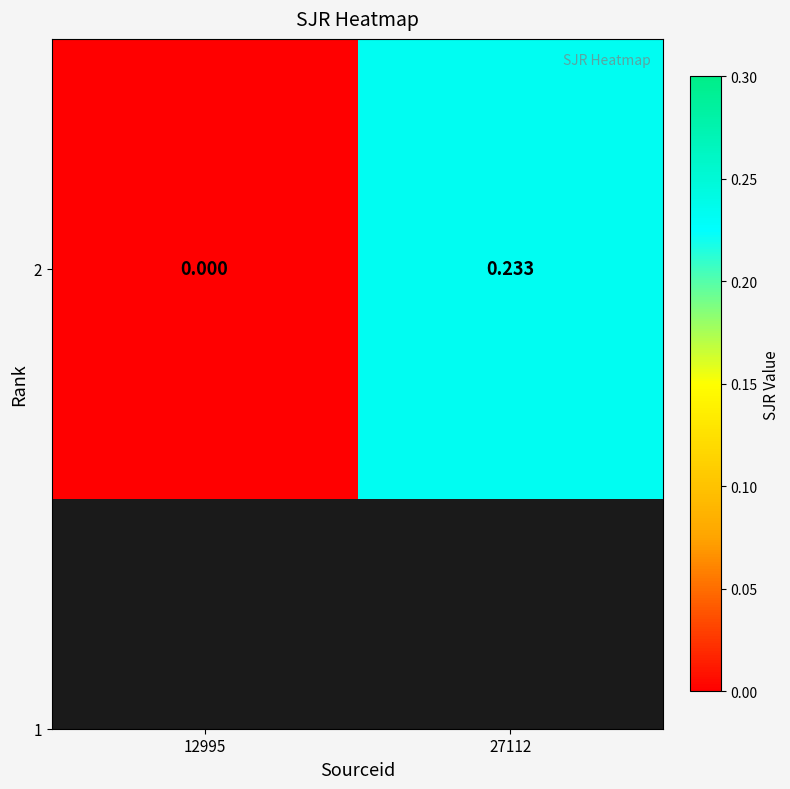

What is the difference between the values at 27112 and 12995?

0.2